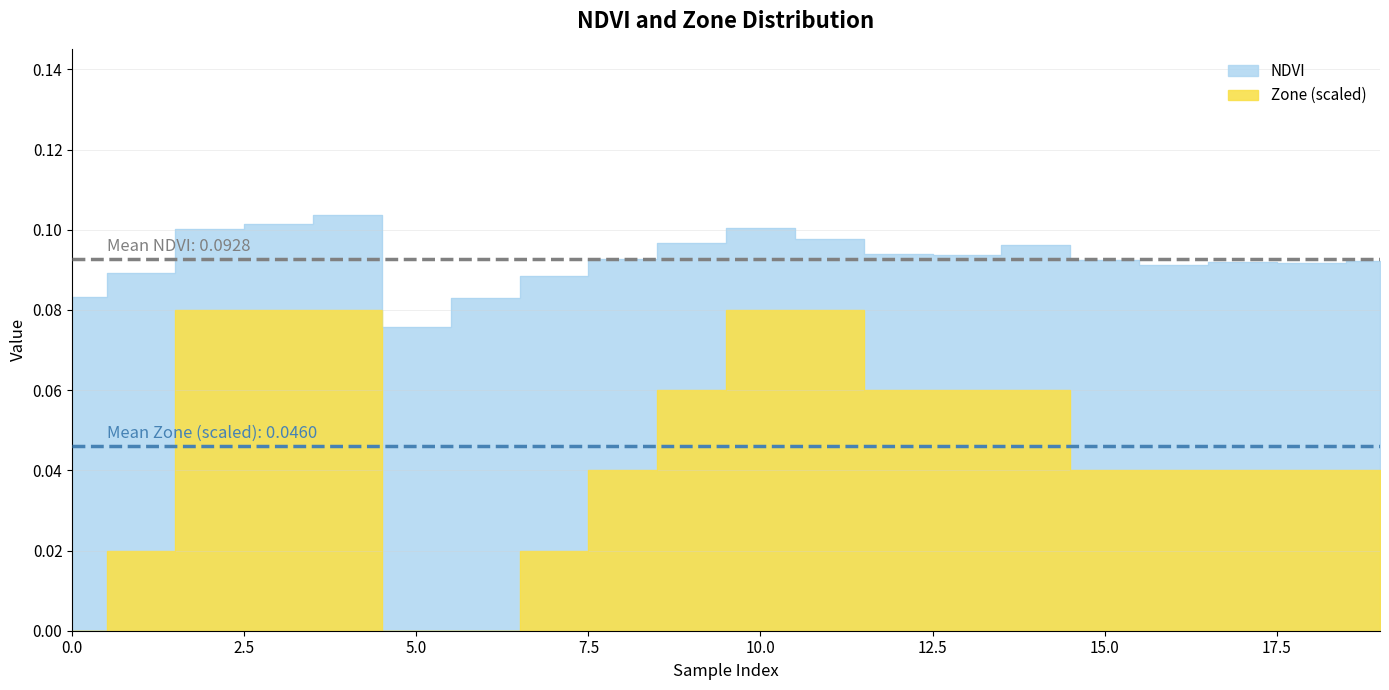

Which series changed the most between 2 and 8?

Zone